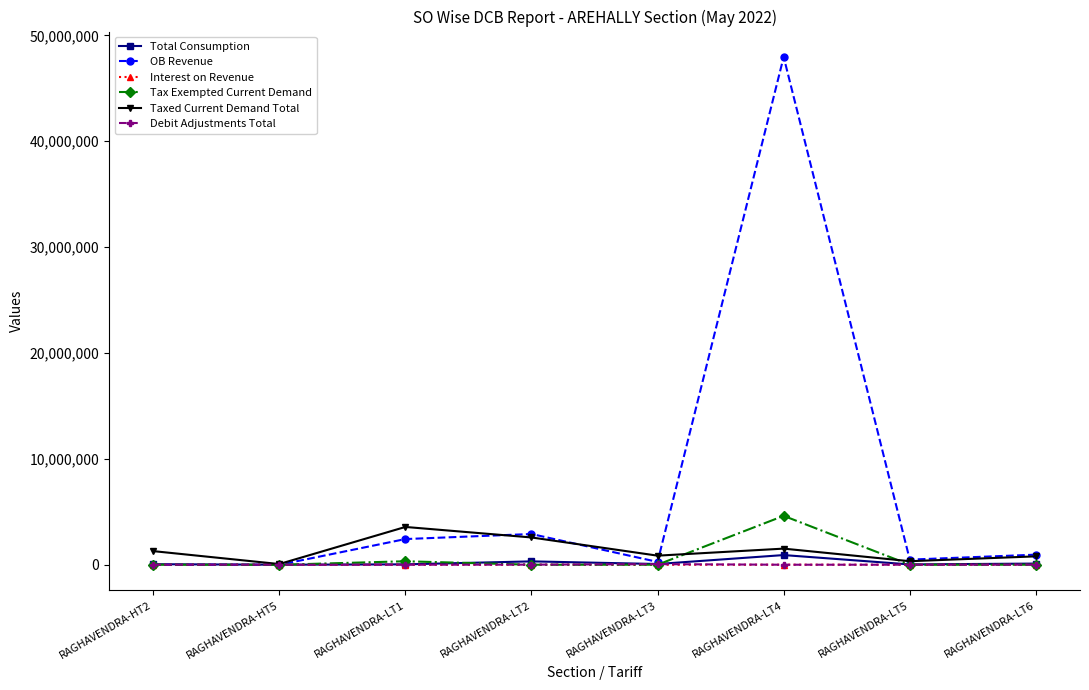

True or false: Debit Adjustments Total has more than 0 points higher than both neighbors.

True